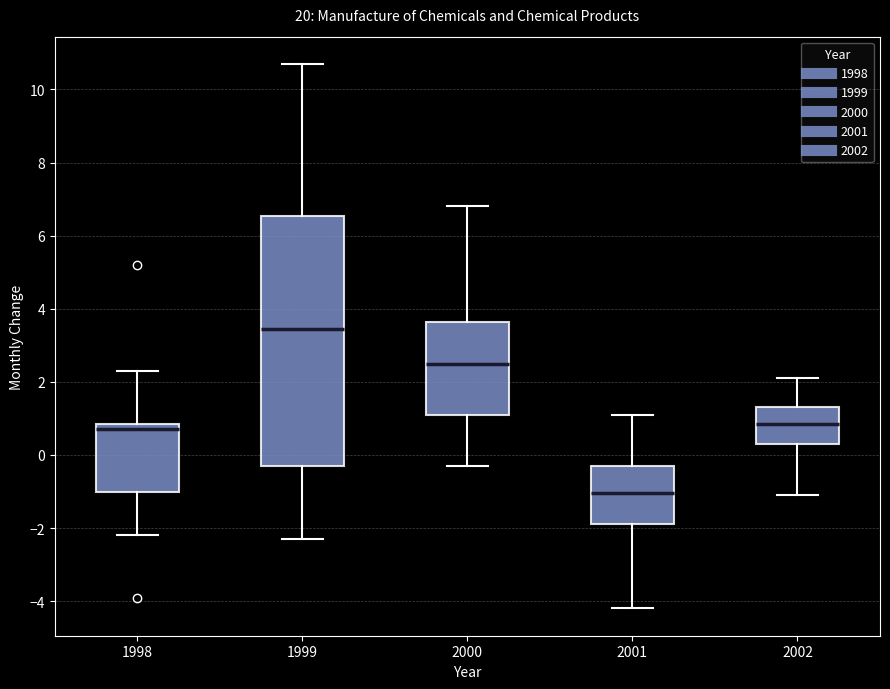

Where does the upper whisker of the box at x = 2002 end on the y-axis? The values are not printed on the chart, so give them approximately, as read against the axis.

2.2